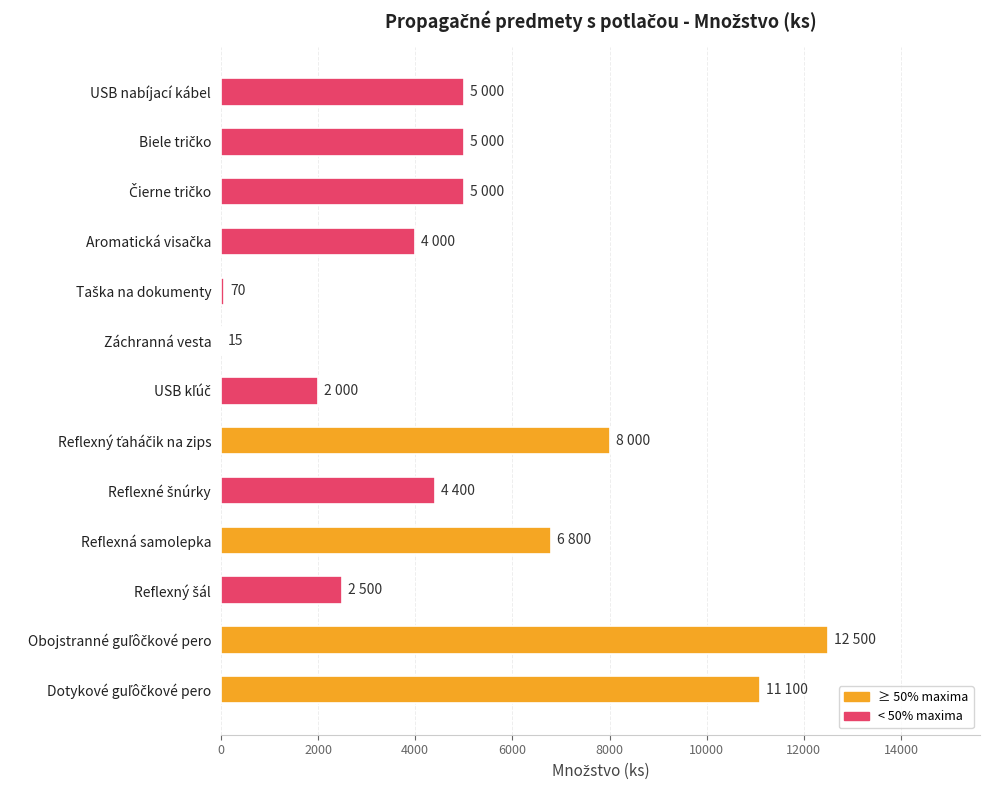

At which label is the value closest to 6257?

Reflexná samolepka